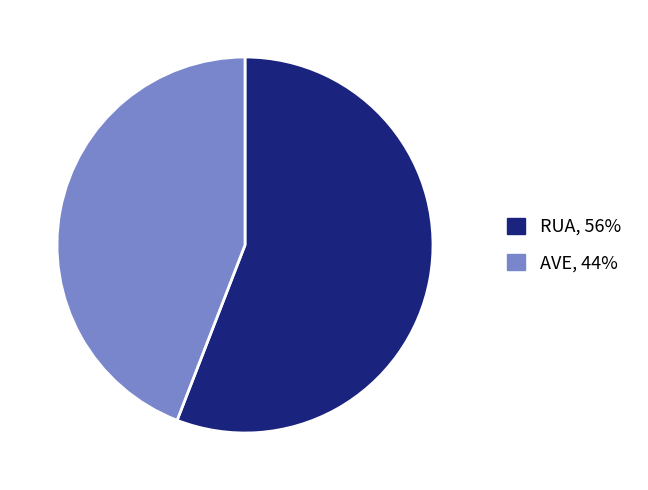

Does any single category account for the majority?

Yes